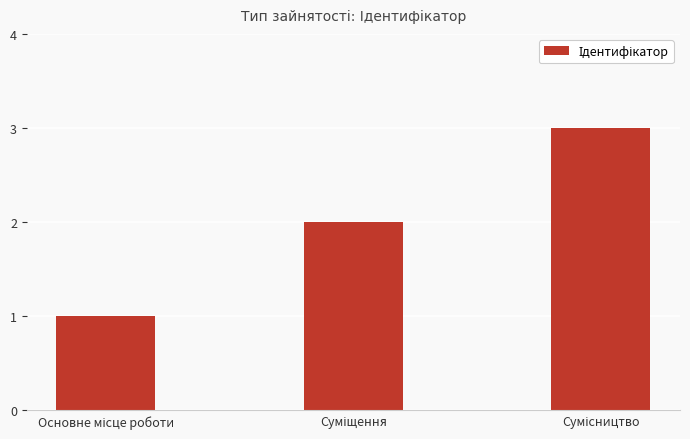

What is the greatest value displayed?

3